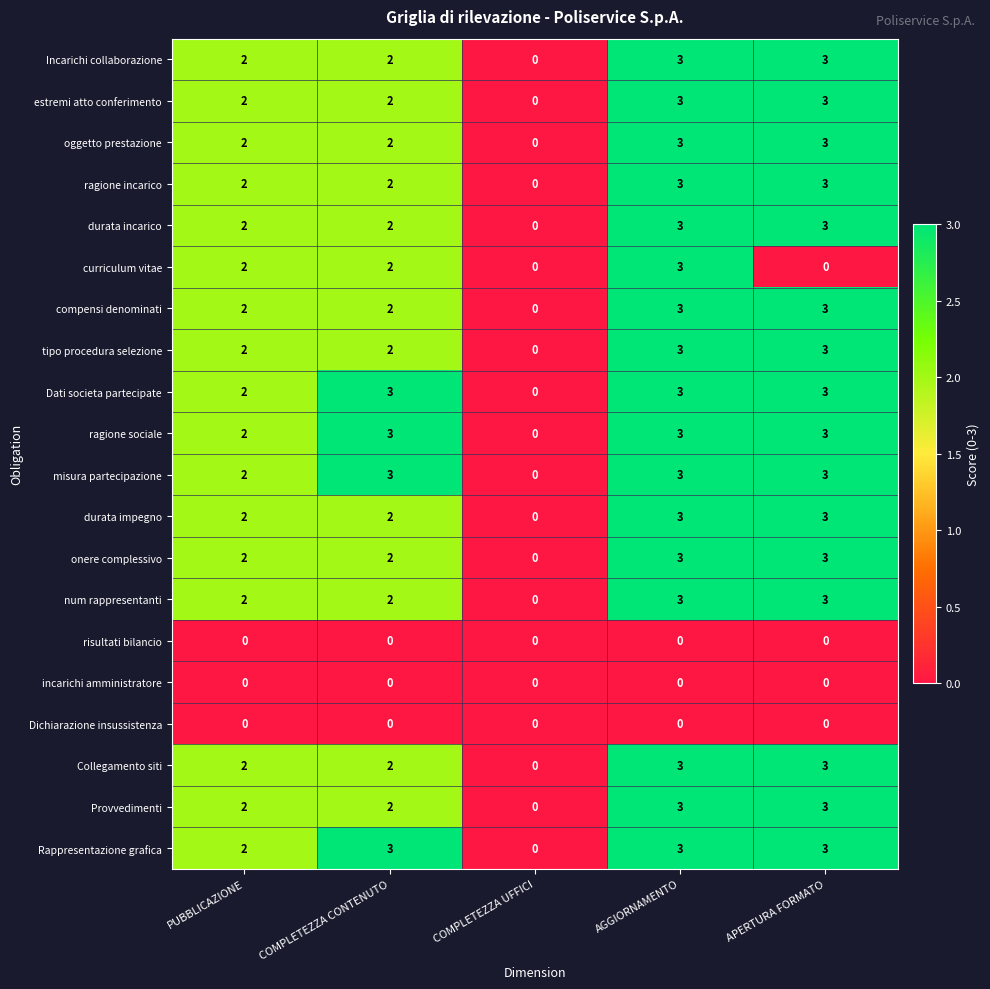

True or false: tipo procedura selezione has a value of 2 at PUBBLICAZIONE.

True